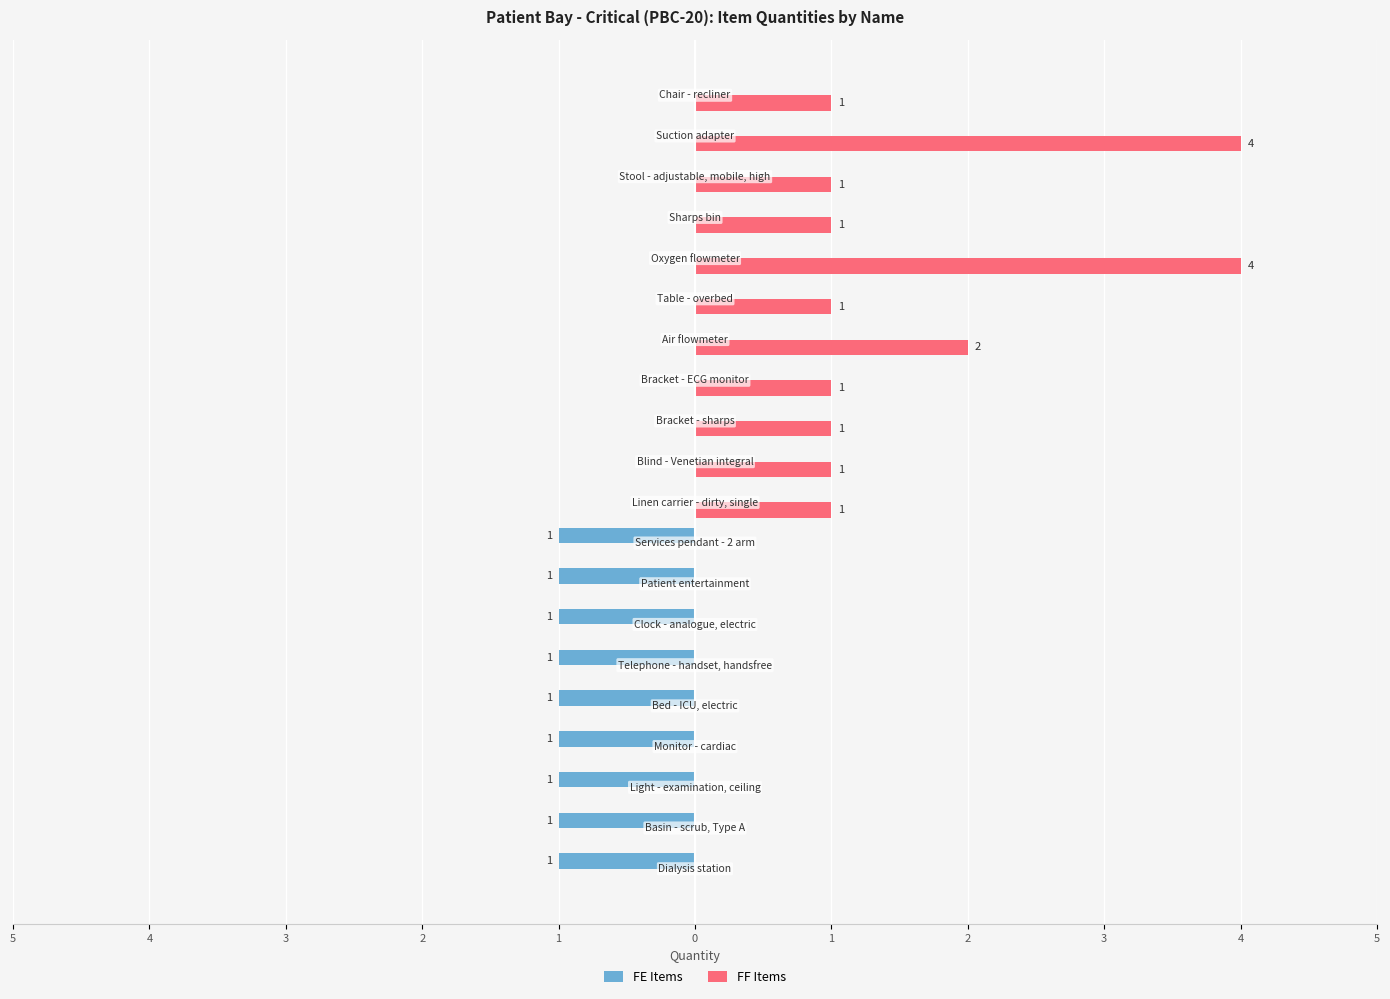

What are all the series names shown in the legend?

FE Items, FF Items